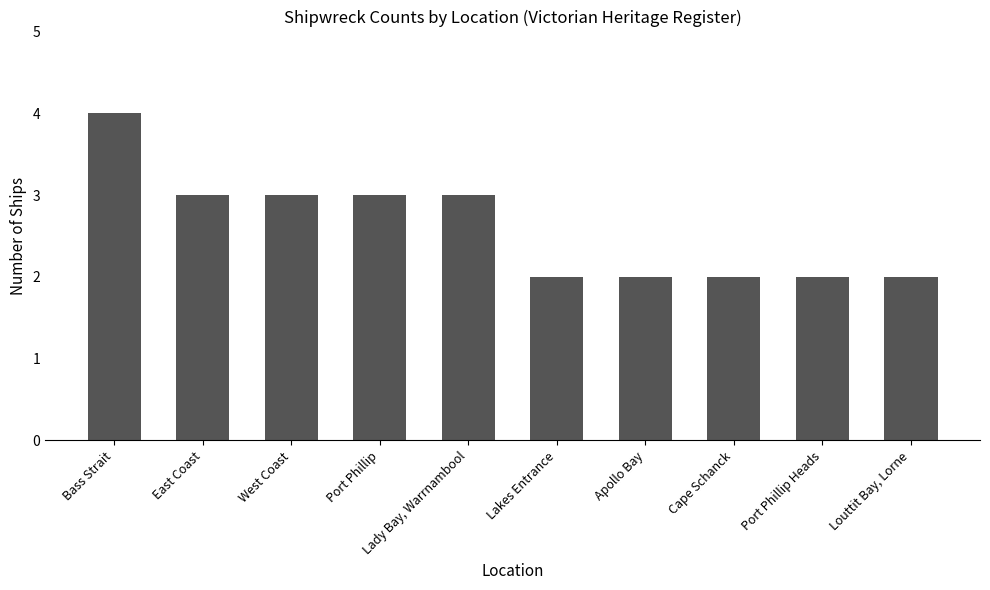

At which category does the chart reach its peak across all series?

Bass Strait